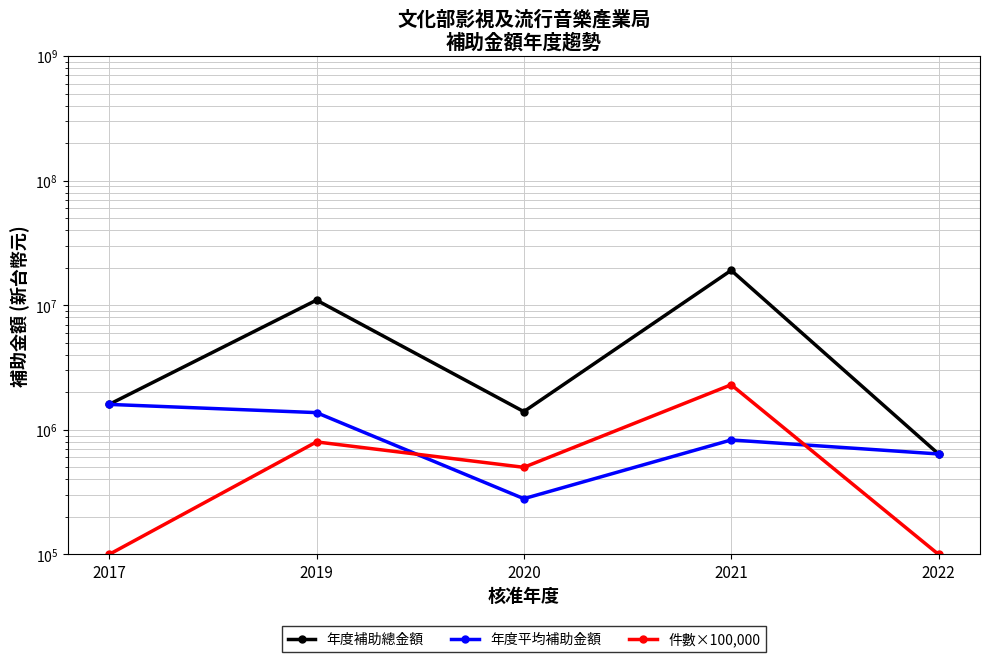

In 年度平均補助金額, how many points are lower than both neighbors (excluding endpoints)?

1